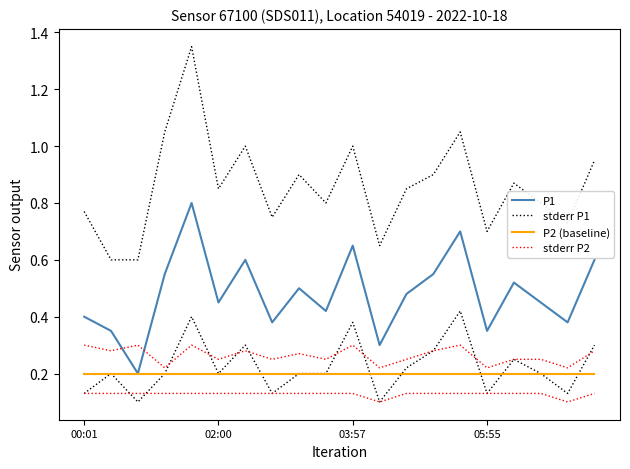

After their last crossing, which series has the higher values: stderr P2 or P1?

P1